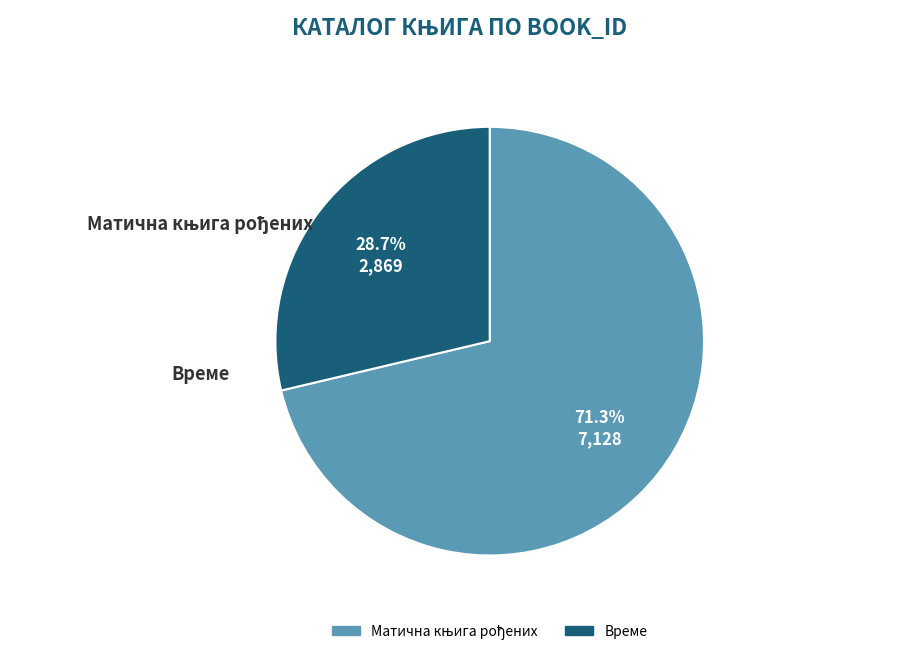

Between Време and Матична књига рођених, which is larger?

Матична књига рођених